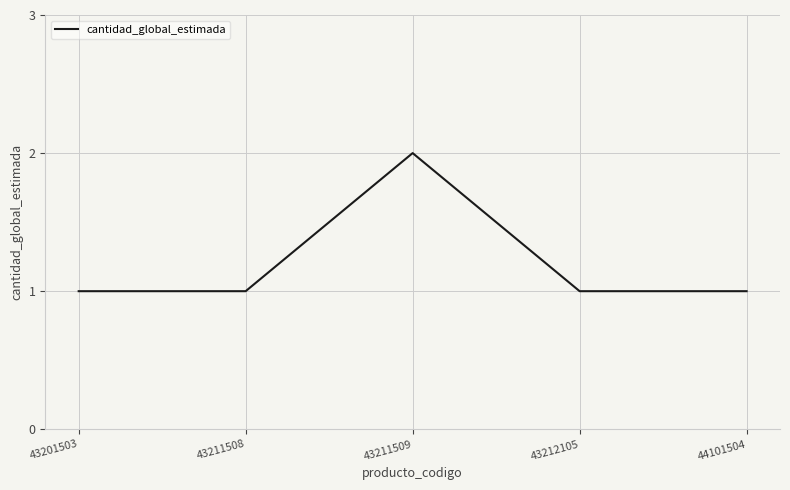

What is the average value?

1